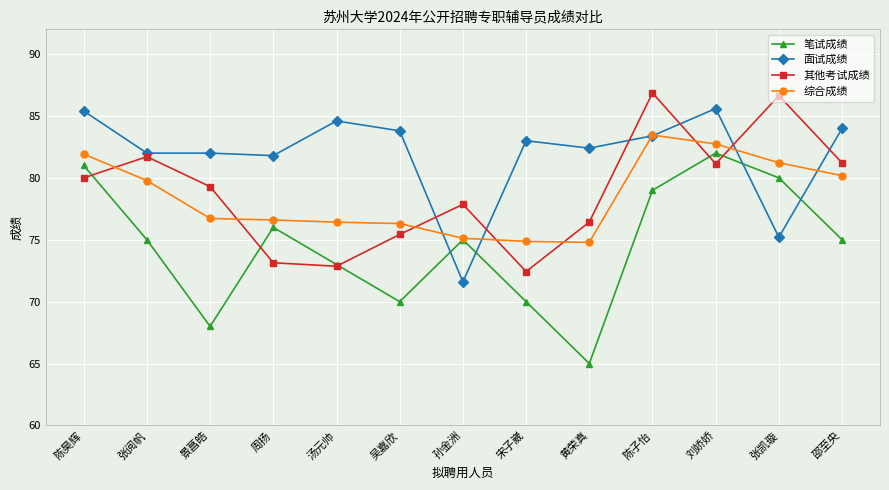

What is the smallest value displayed?

65.0